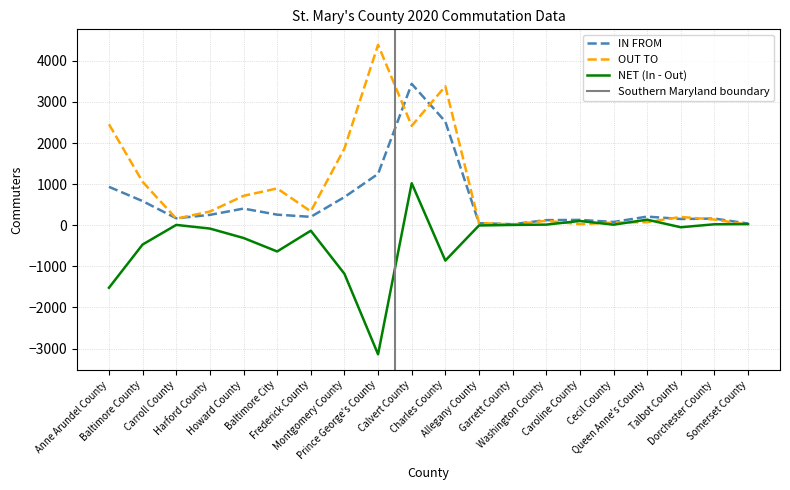

Reading left to right, list all the values displayed in this chart.

IN FROM: 934	587	169	252	405	257	204	685	1249	3439	2521	50	25	124	130	79	210	152	162	41
OUT TO: 2455	1056	161	333	715	895	337	1866	4389	2417	3381	56	18	109	26	65	75	201	139	13
NET: -1521	-469	8	-81	-310	-638	-133	-1181	-3140	1022	-860	-6	7	15	104	14	135	-49	23	28